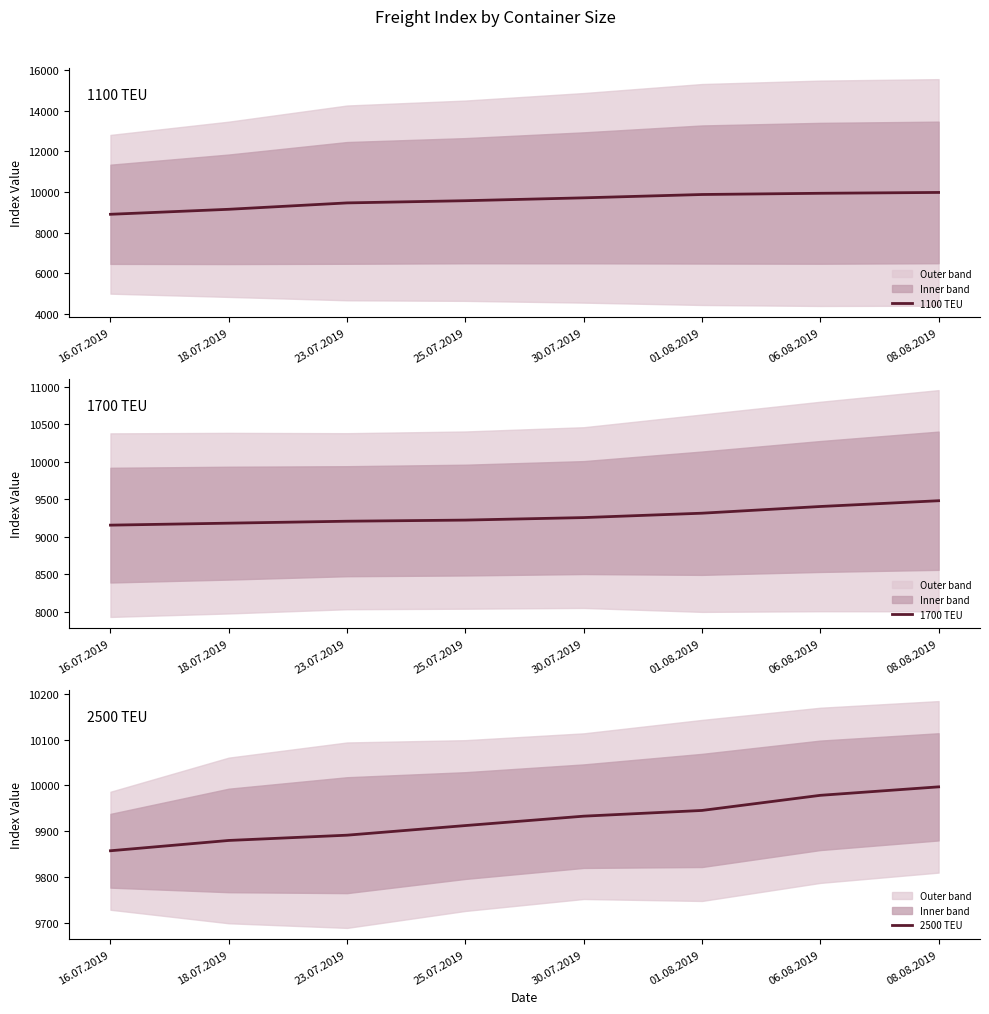

What is the maximum value shown in the chart?

9997.0